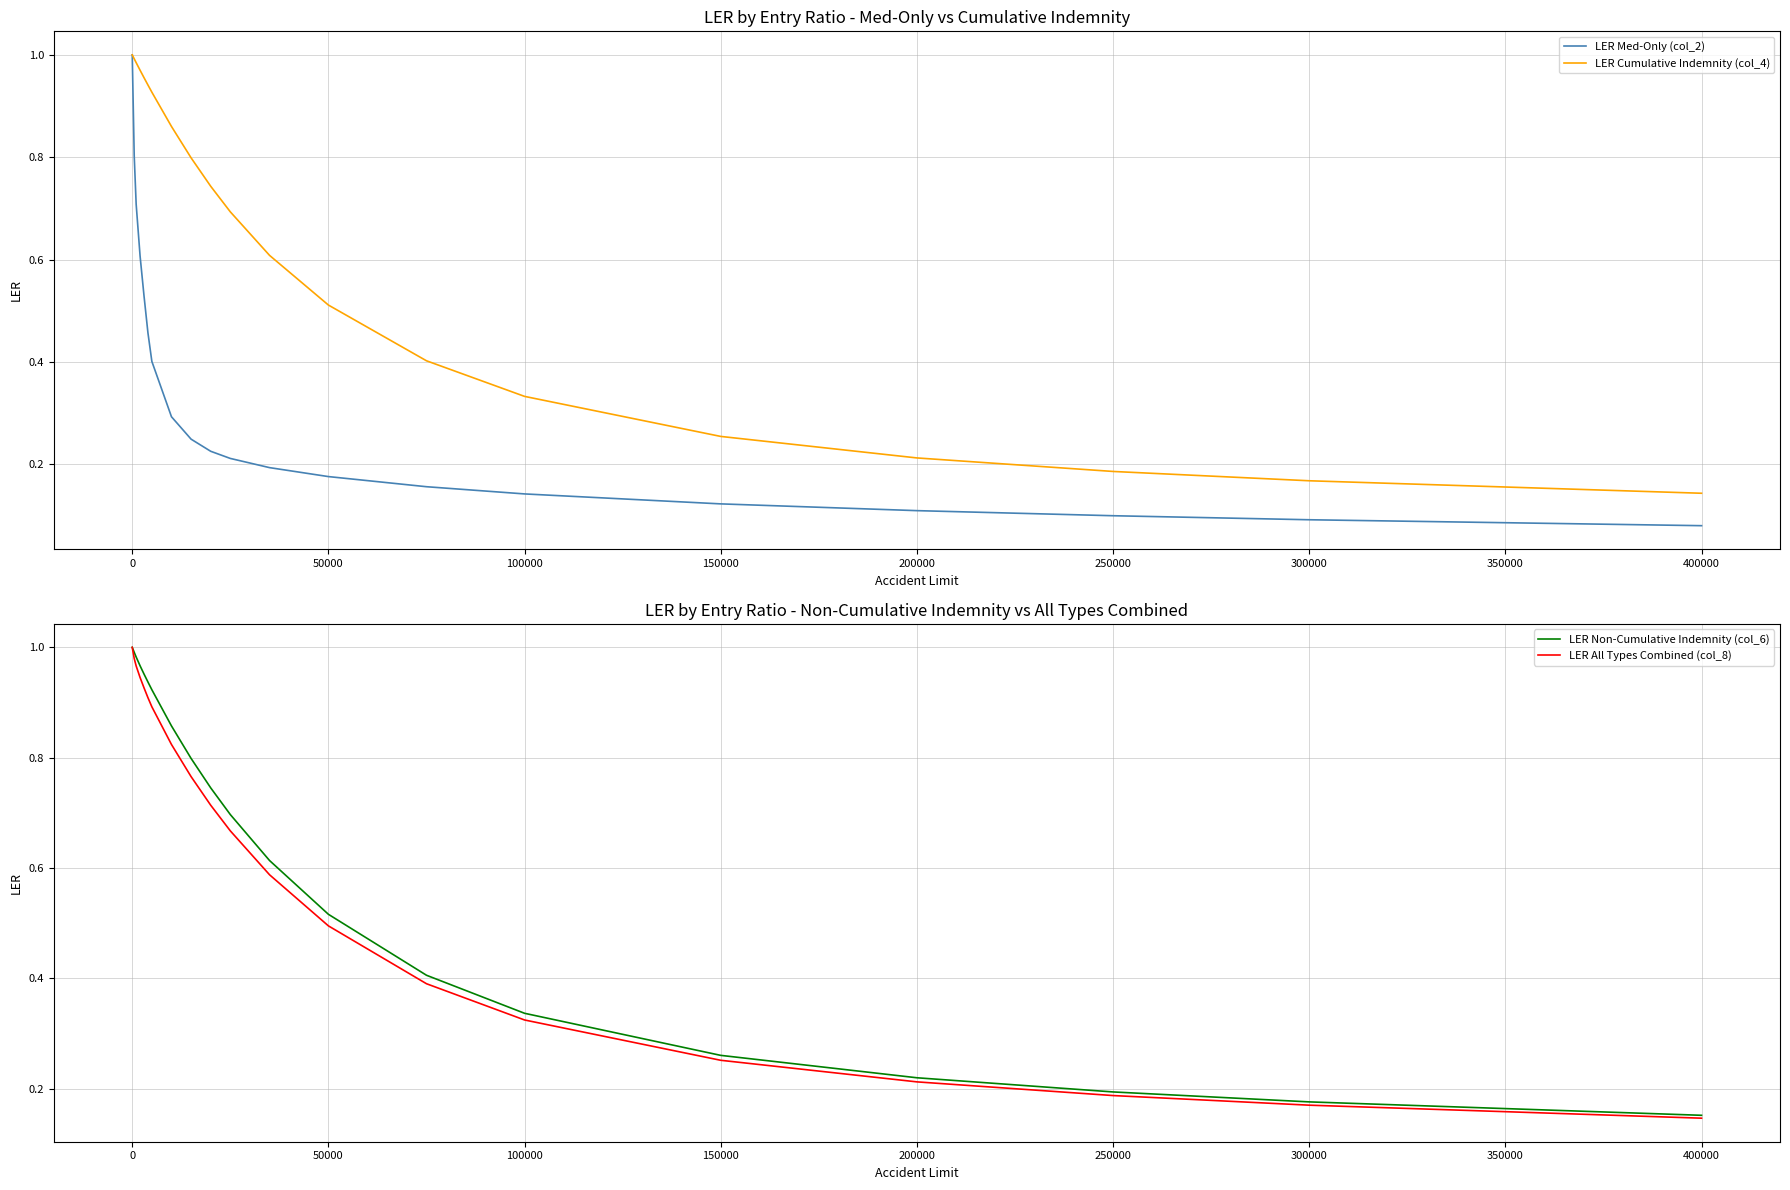

List the series in order of their peak value, highest first.

LER Med-Only (col_2), LER Cumulative Indemnity (col_4), LER Non-Cumulative Indemnity (col_6), LER All Types Combined (col_8)